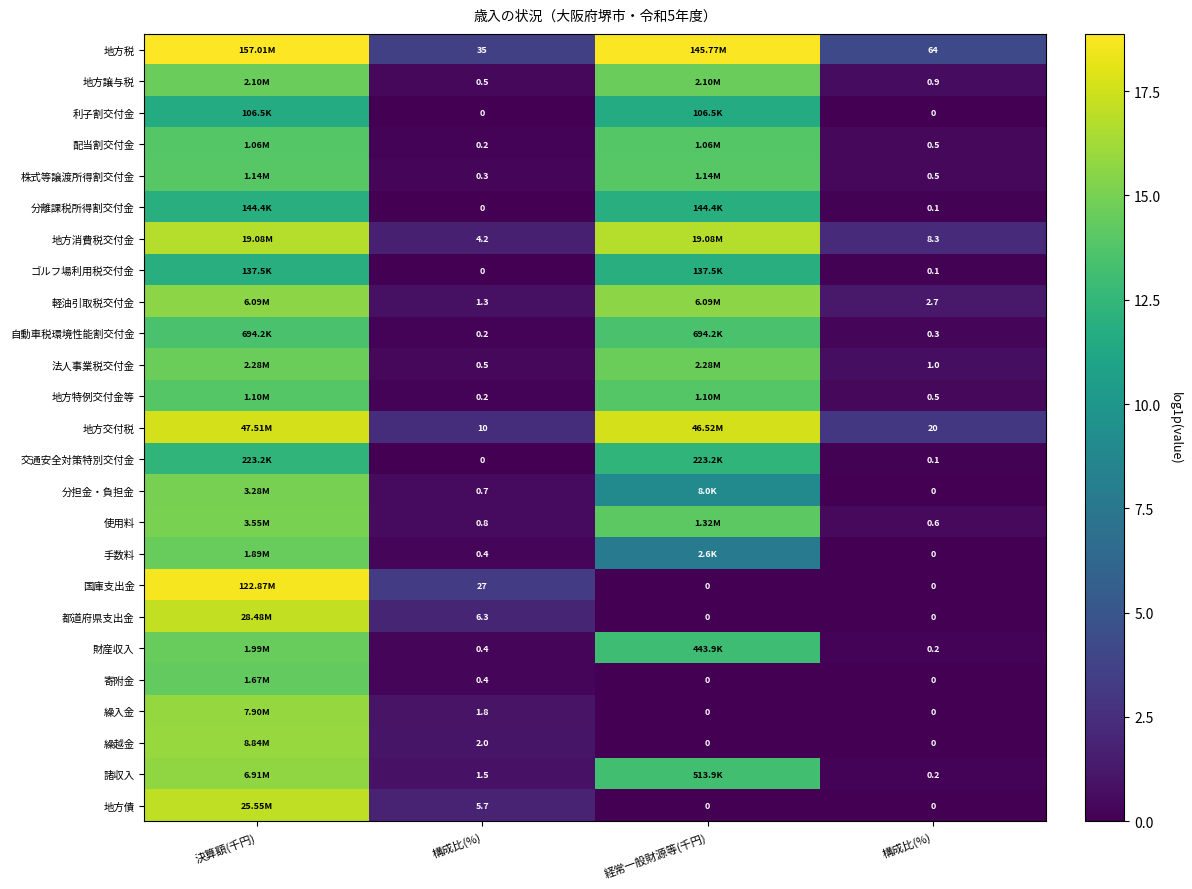

True or false: 都道府県支出金 has a value of 17.2 at 決算額(千円).

True